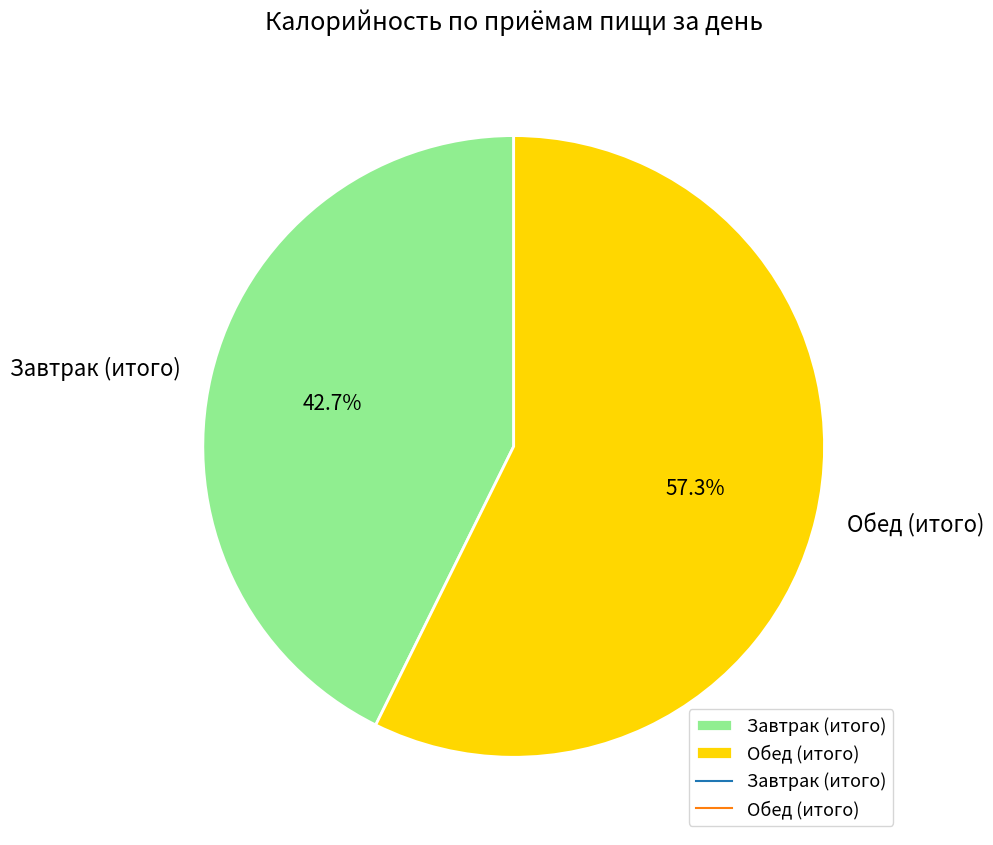

How much of the chart is everything except Завтрак (итого)?

57.3%